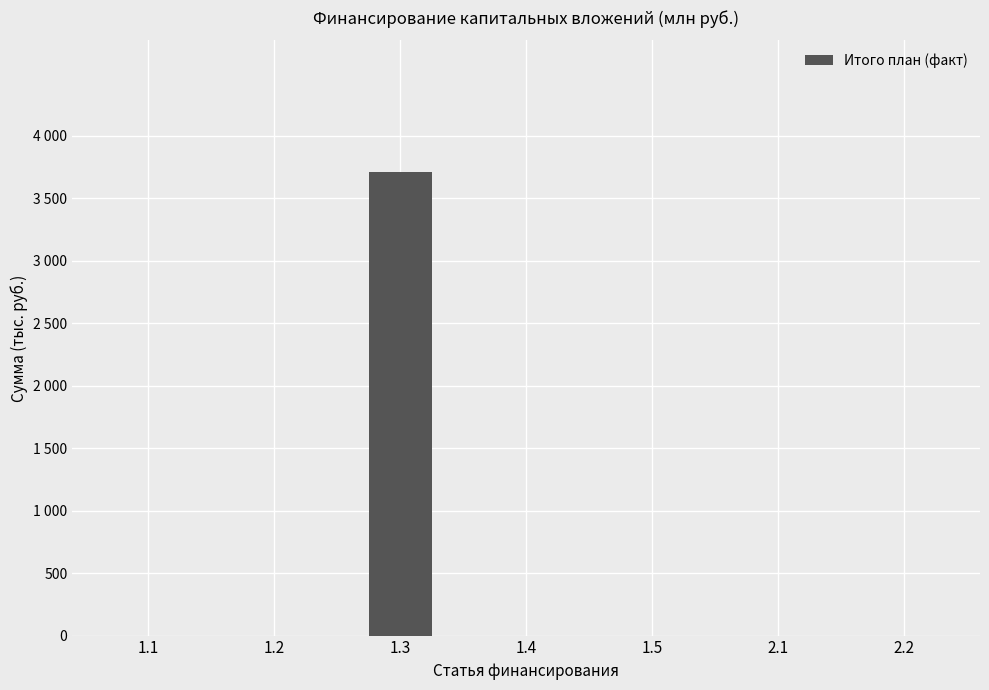

At which label is the value closest to 1854?

1.1